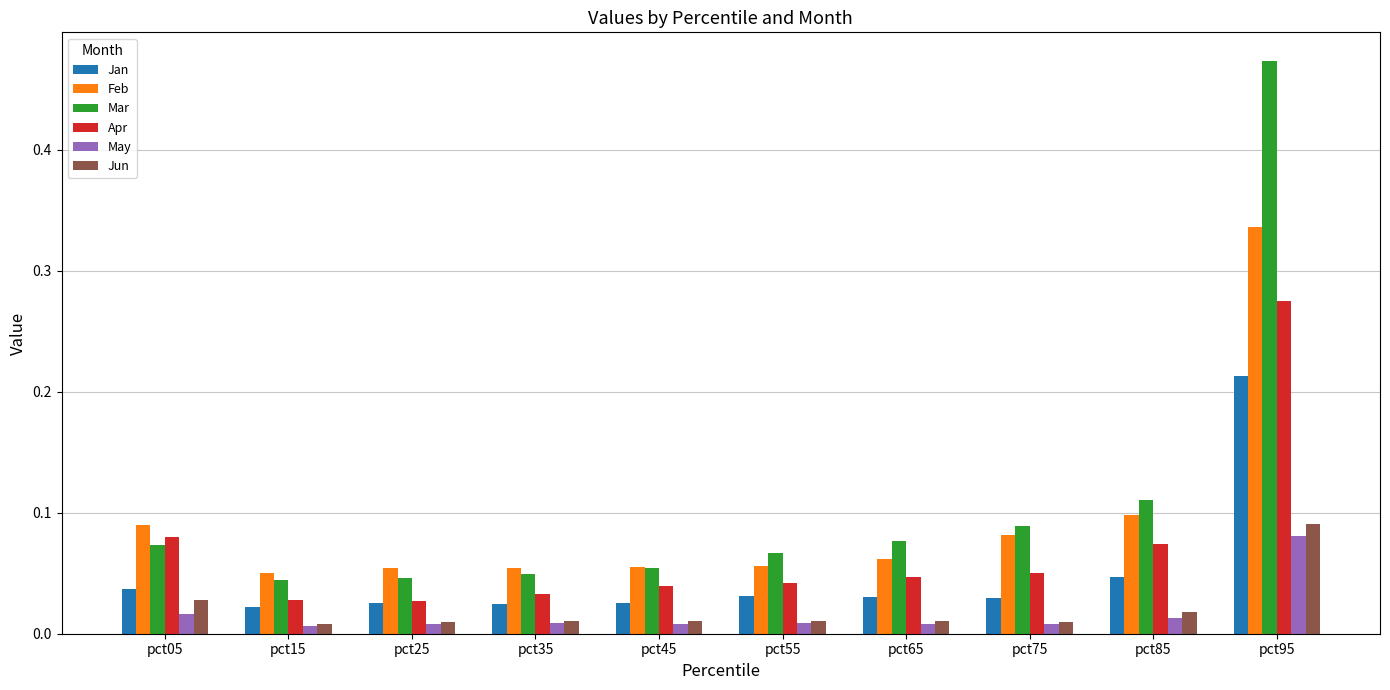

List the series in order of their peak value, highest first.

Mar, Feb, Apr, Jan, Jun, May